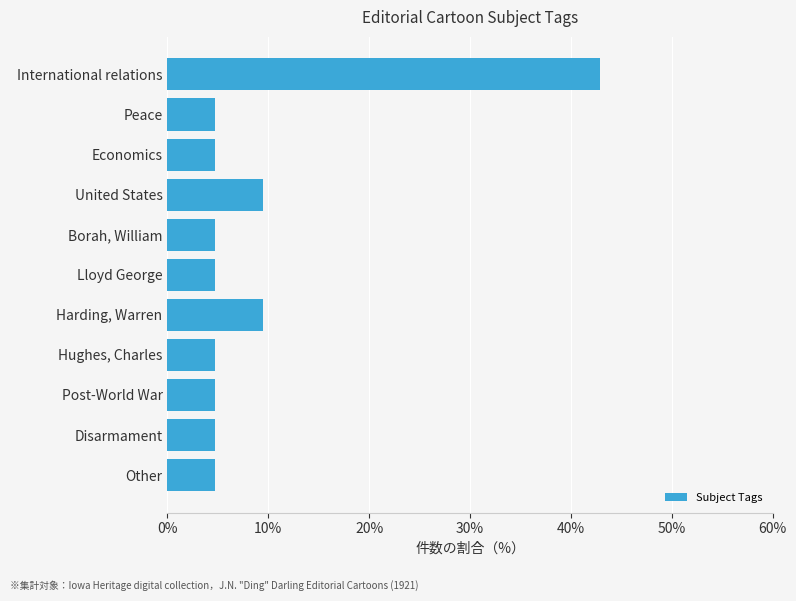

What is the value of the 11th bar from the top?

4.8